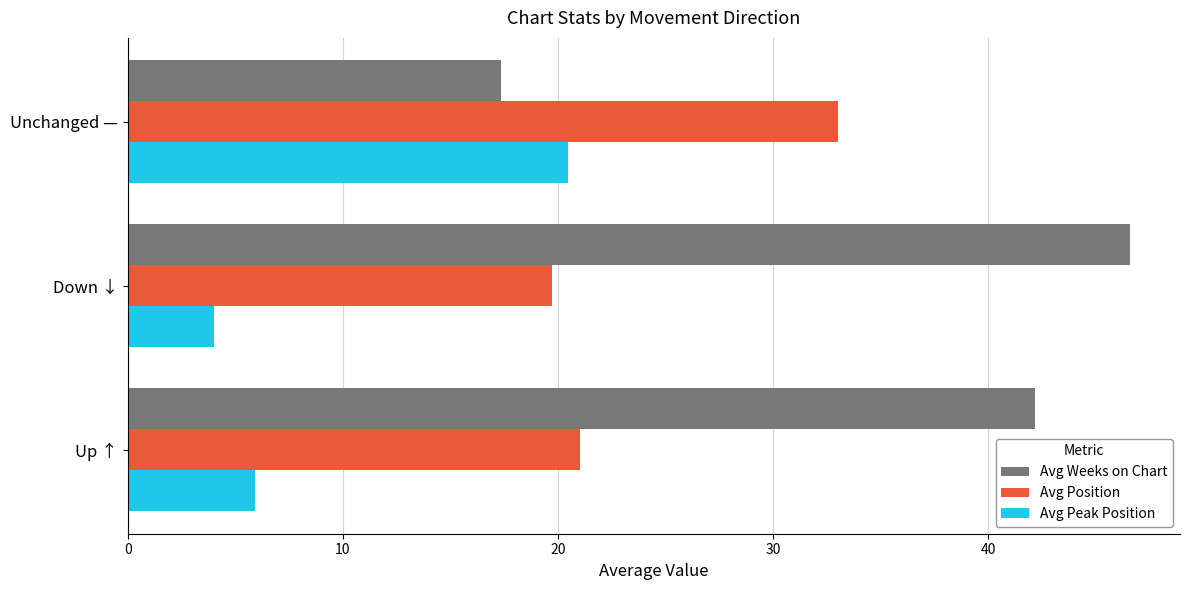

Rank the series by their maximum value, from lowest to highest.

Avg Peak Position, Avg Position, Avg Weeks on Chart